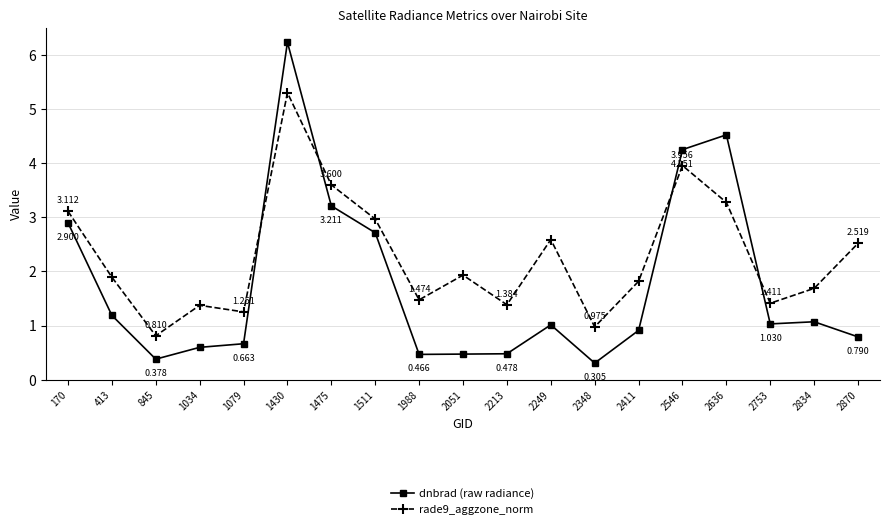

True or false: dnbrad (raw radiance) and rade9_aggzone_norm cross at least once.

True